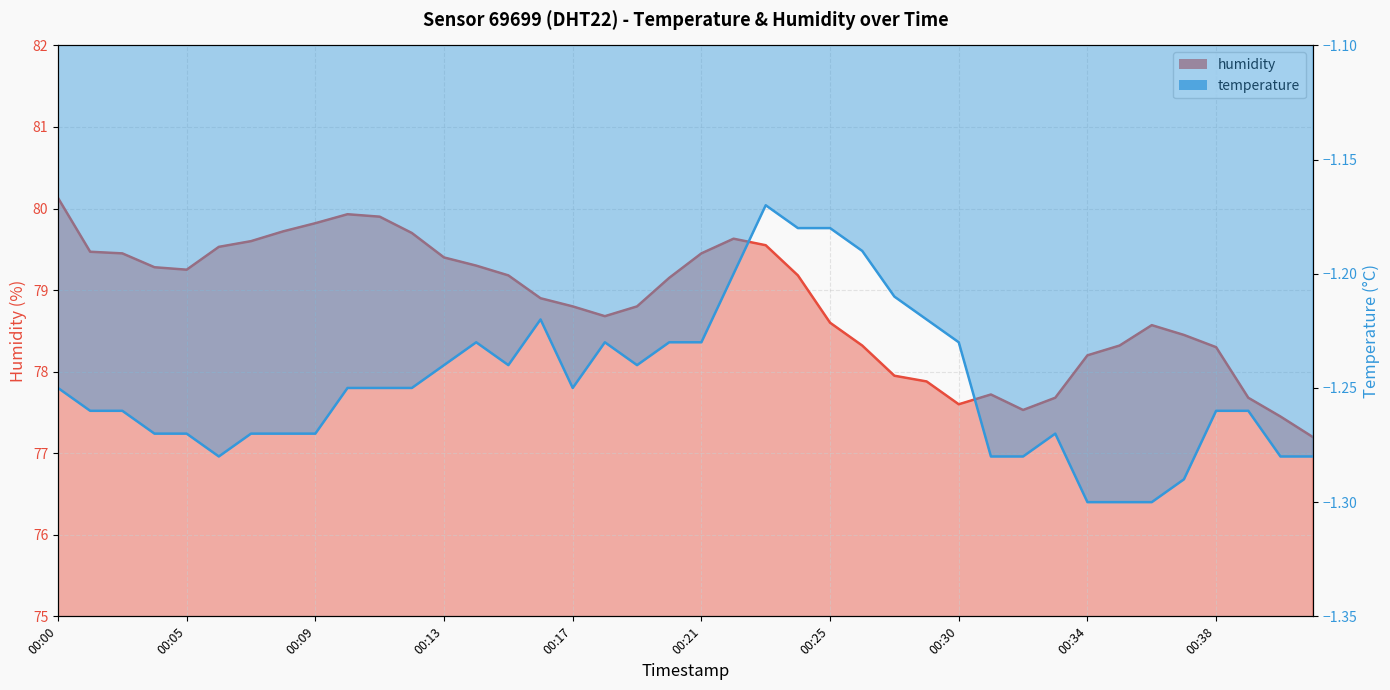

How many values in the humidity series exceed 79?

20